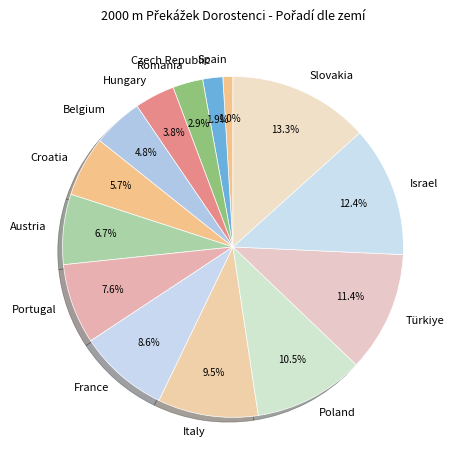

How many segments does this pie chart have?

14